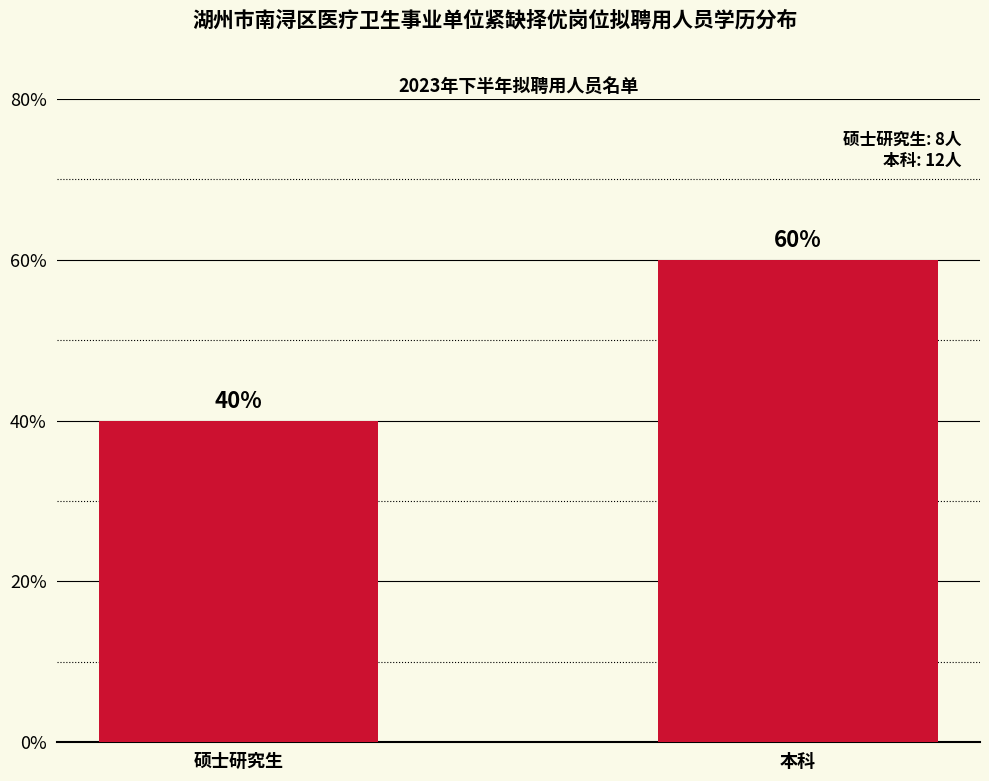

What position from the right is 硕士研究生?

2